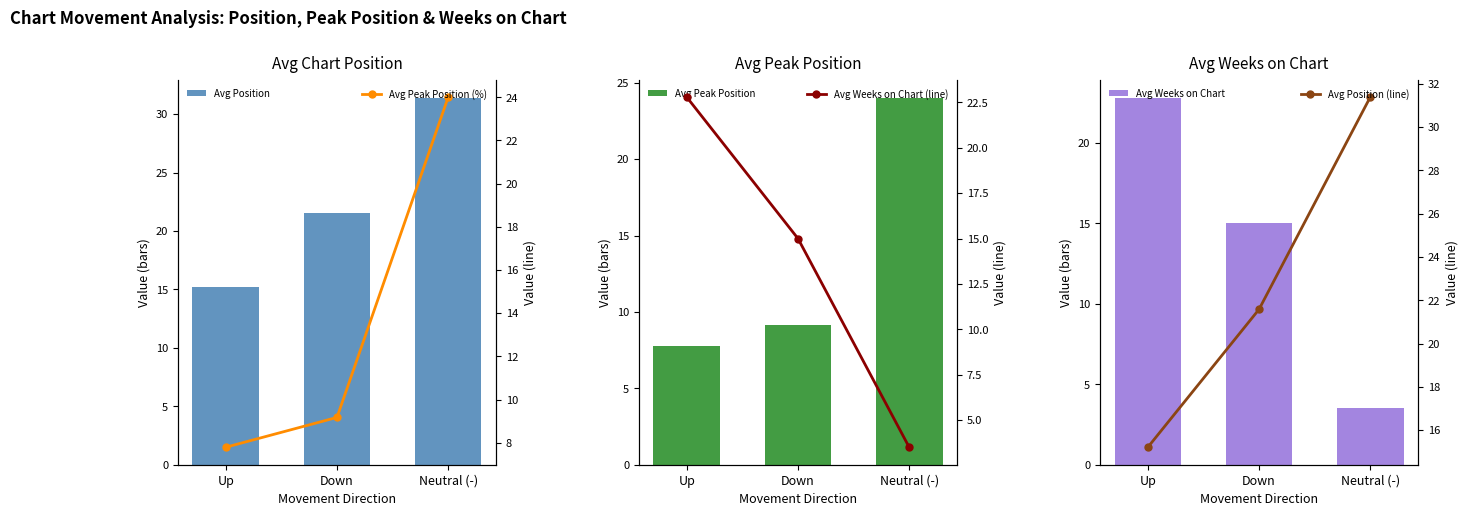

What is the label of the 3rd bar from the left?

Neutral (-)